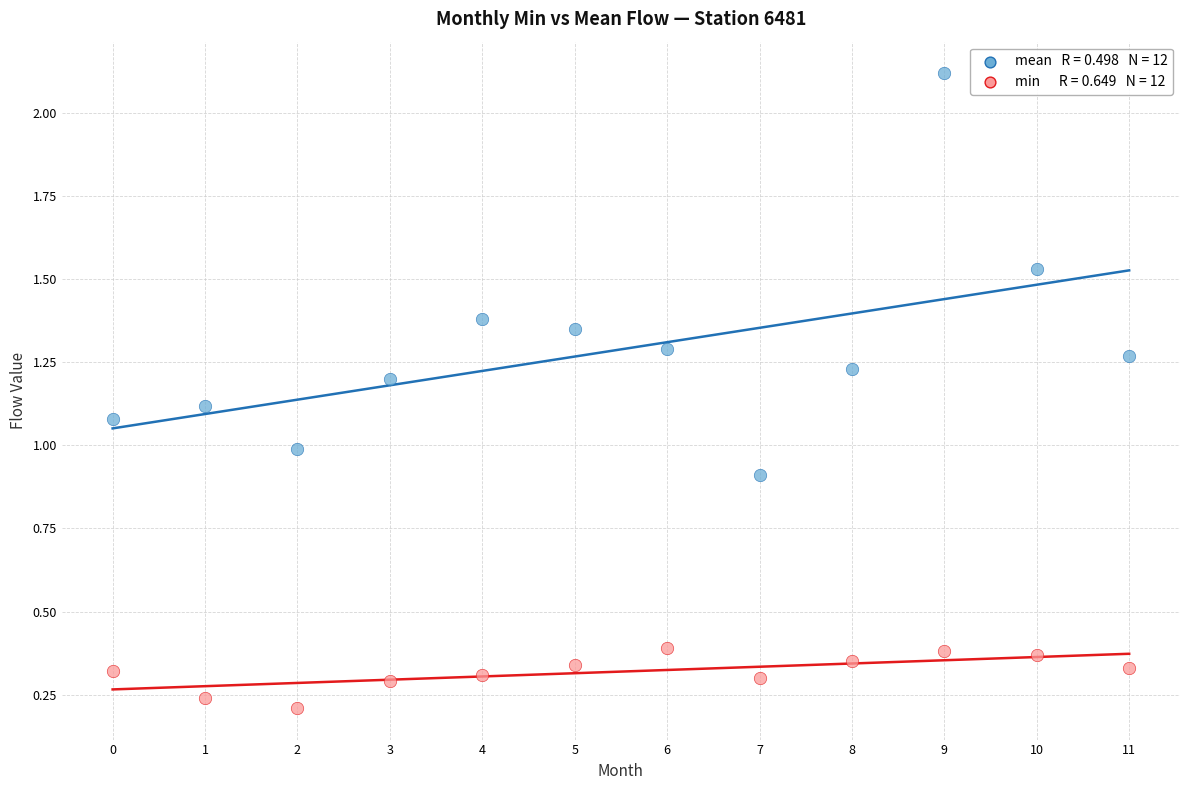

Across all data points, what is the range of Y values (max minus min)?

1.9